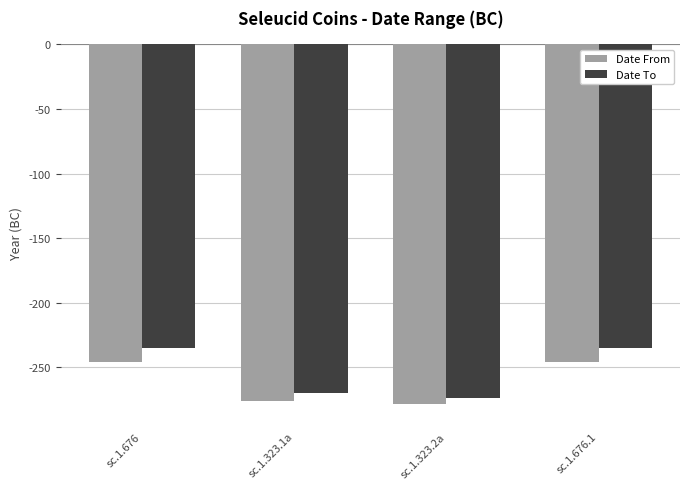

What is the label of the 2nd bar from the right?

sc.1.323.2a